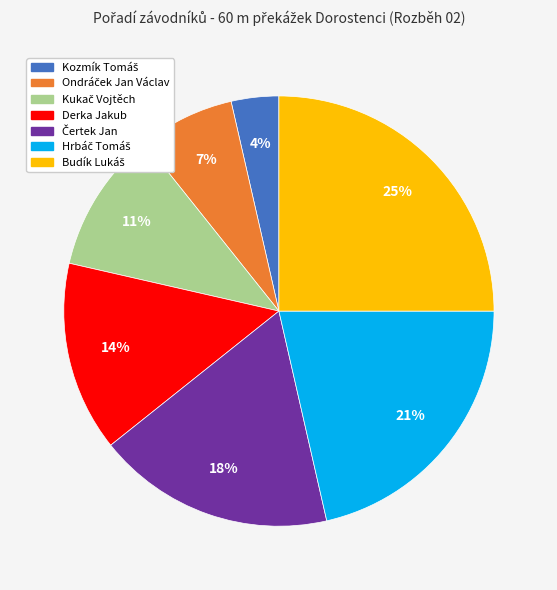

Is there a majority slice in this chart?

No